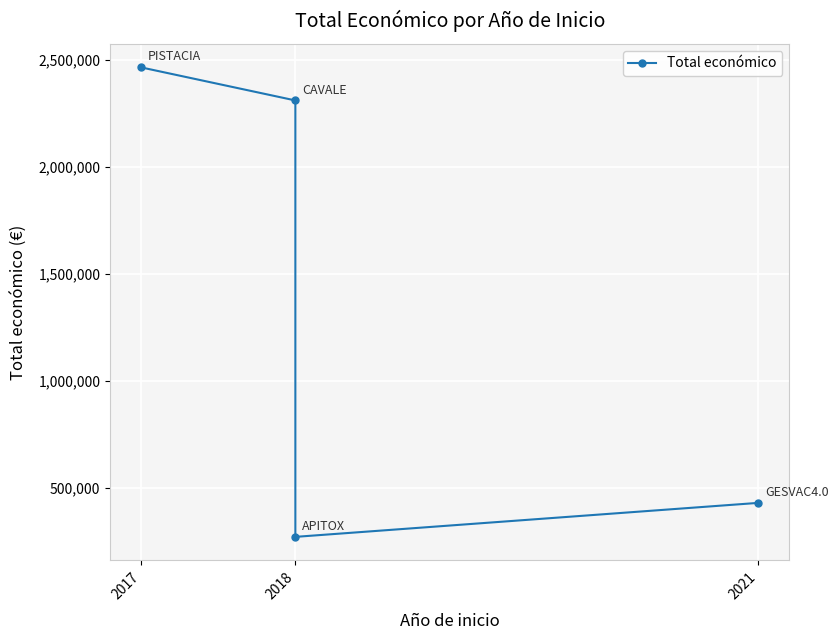

How many data points are above 2310026?

1